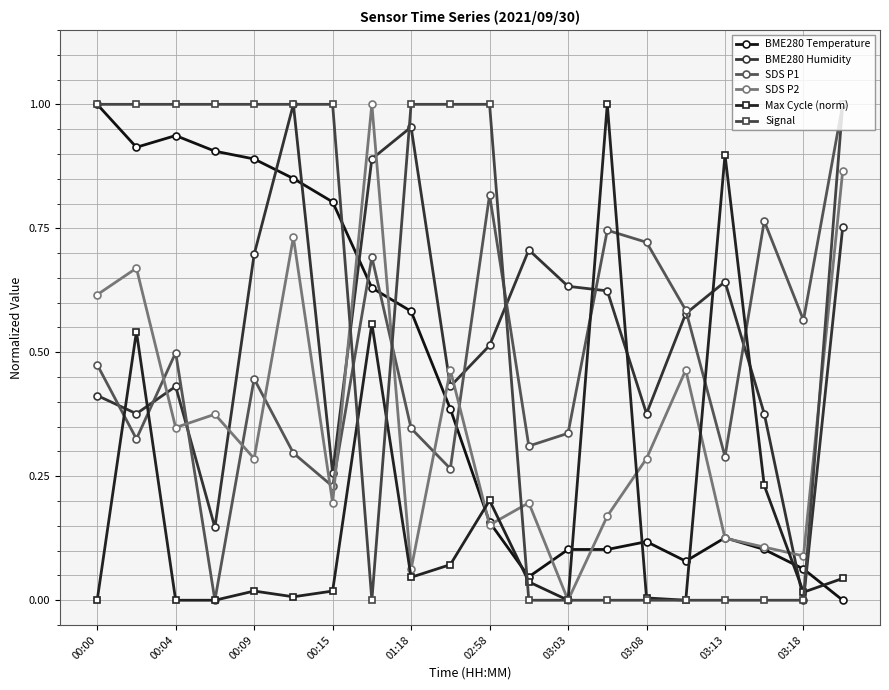

True or false: Max Cycle (norm) and BME280 Humidity cross at least once.

True